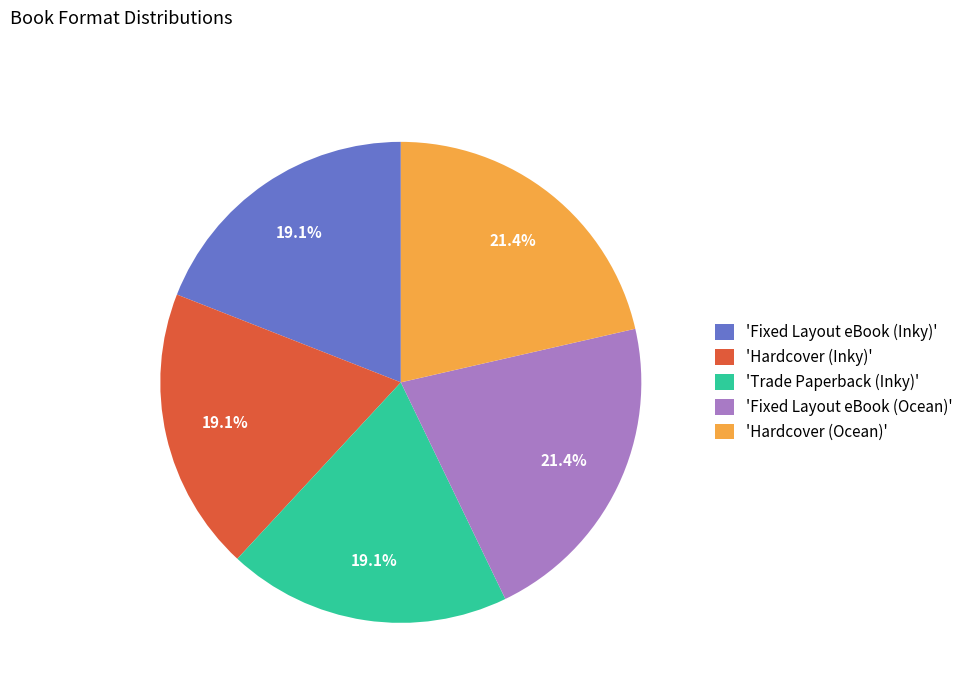

Count the number of slices in the pie.

5